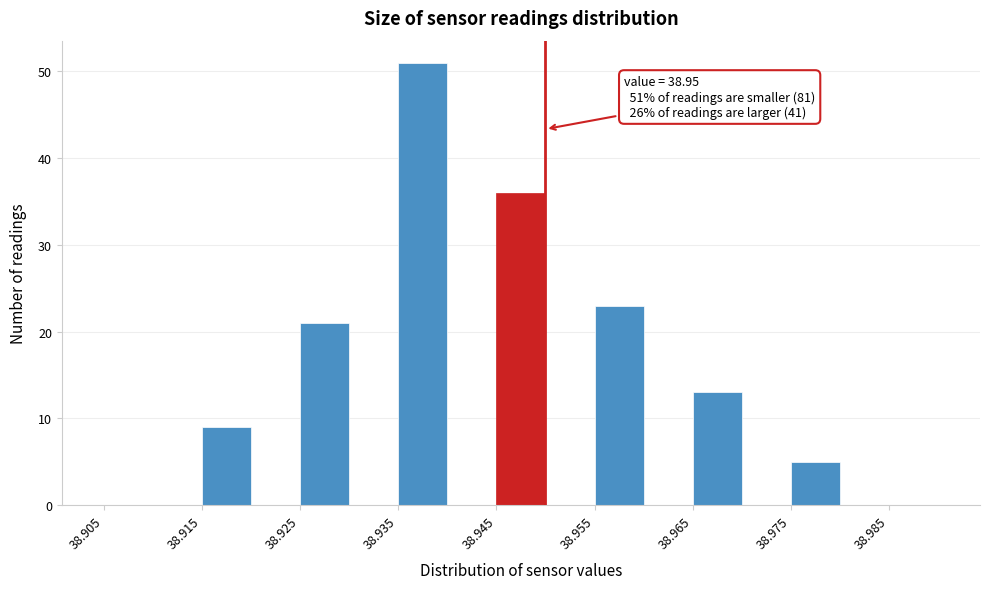

Over which range of the x-axis is the bar tallest?

38.935 to 38.940